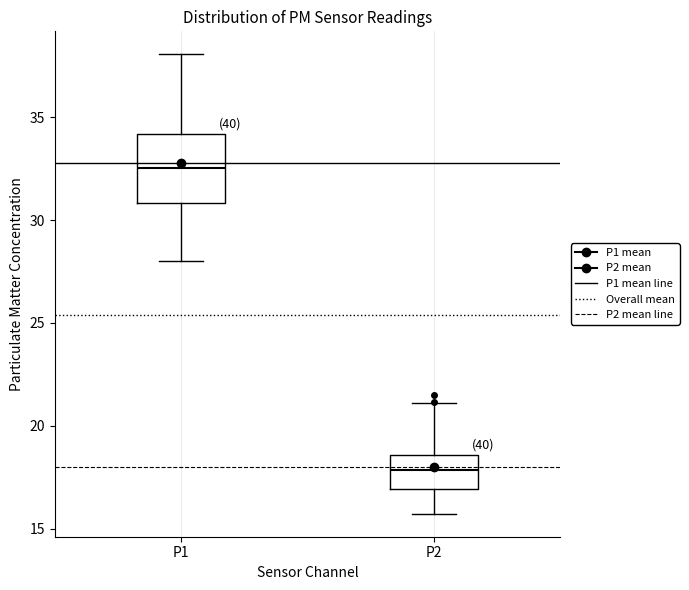

Which box's median line is the lowest?

P2